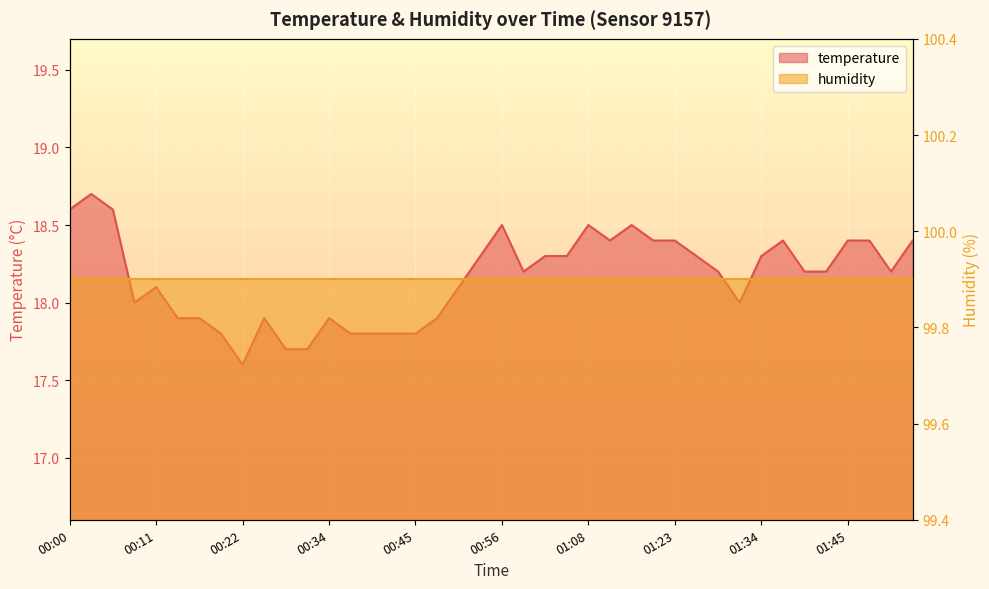

What is the label of the 24th point from the right?

00:45